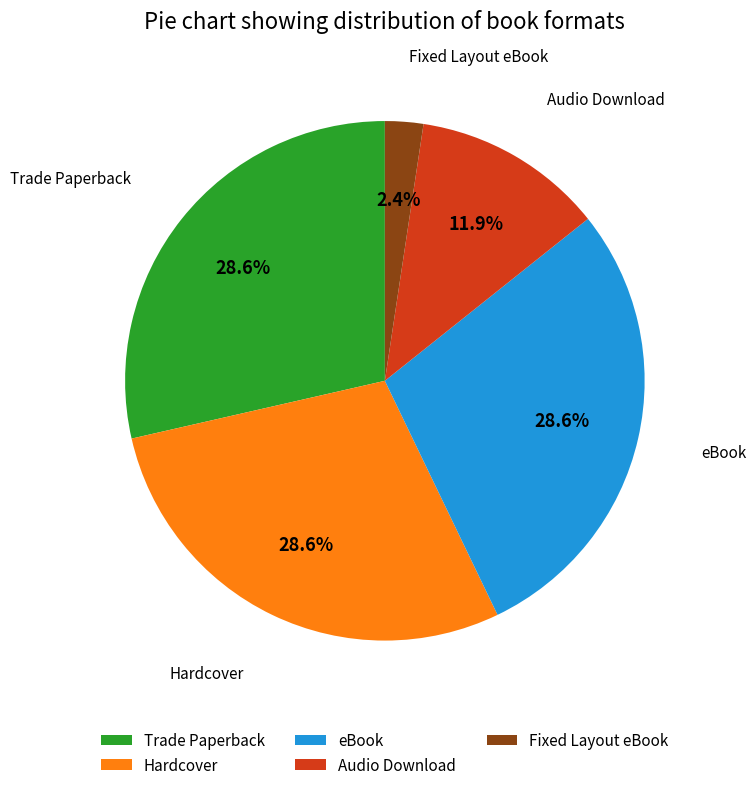

Is there a majority slice in this chart?

No